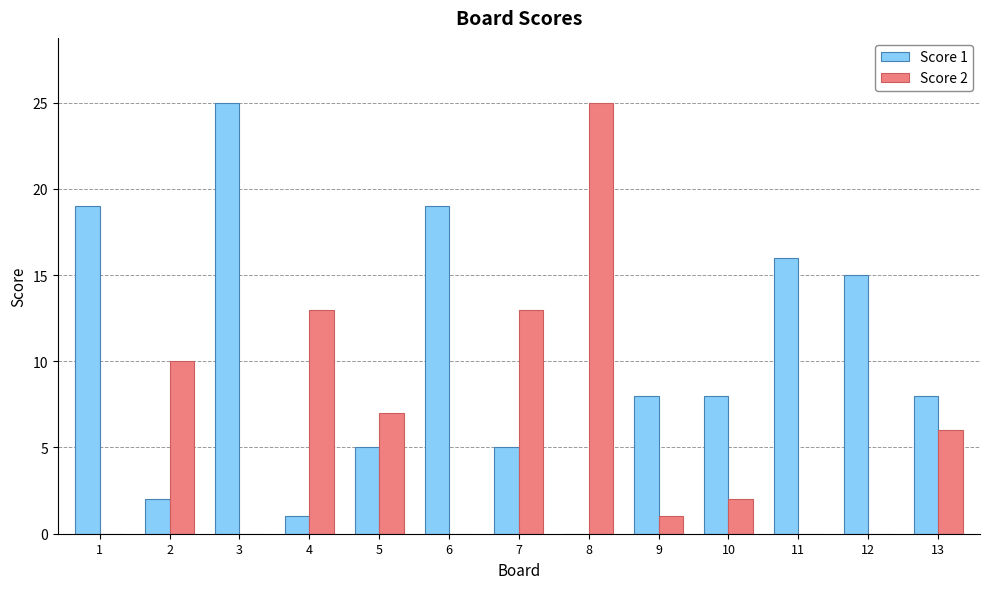

Which series has the largest total across all categories?

Score 1